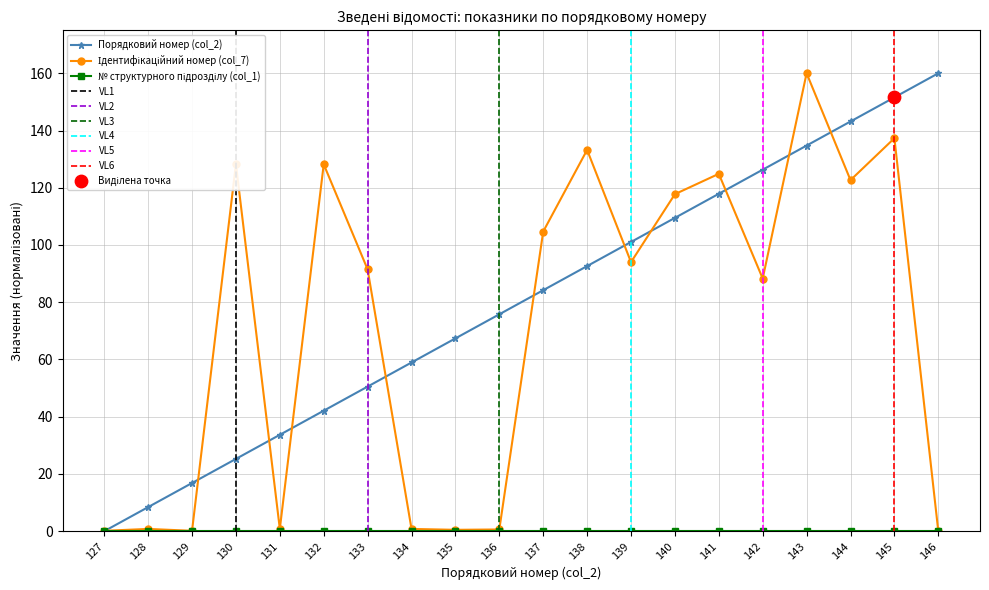

Which series contains the lowest Y value?

Порядковий номер (col_2)